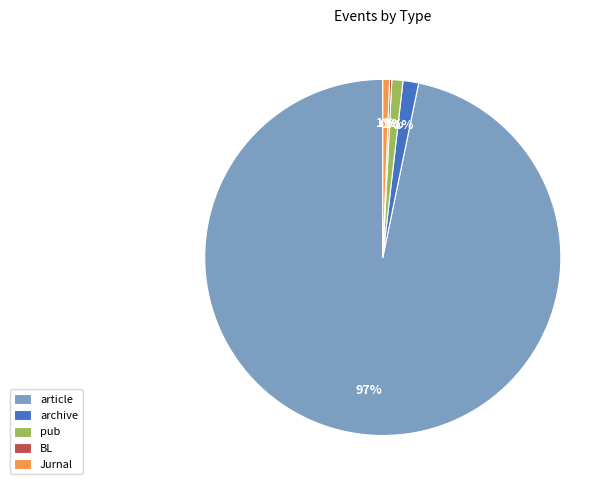

Is it true that article is 97% of the pie?

True